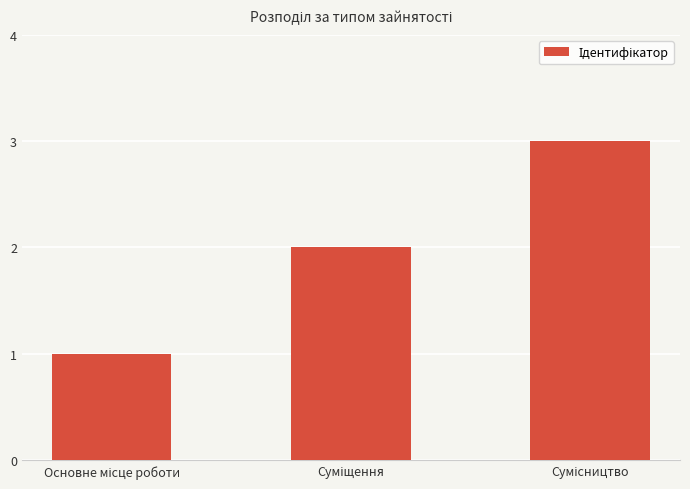

Reading right to left, list all the values displayed in this chart.

3	2	1